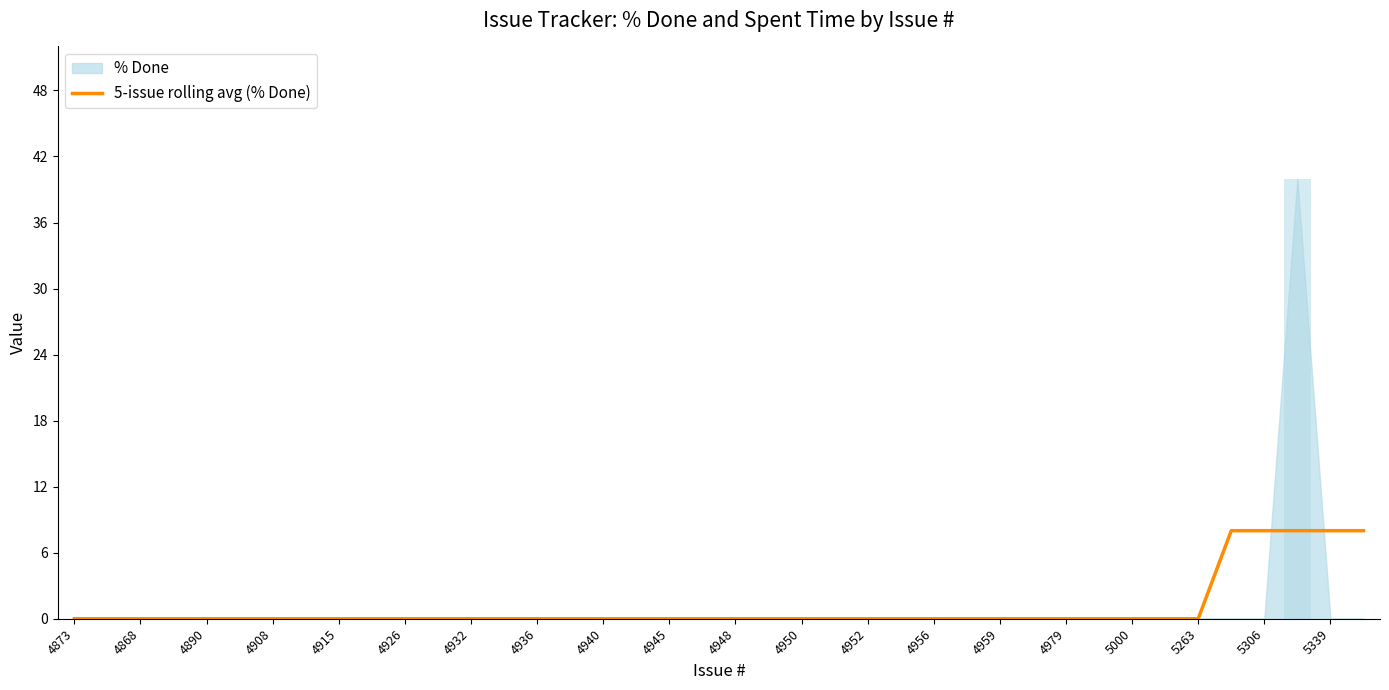

True or false: 5-issue rolling avg (% Done) has a value of 0 at 4940.

True